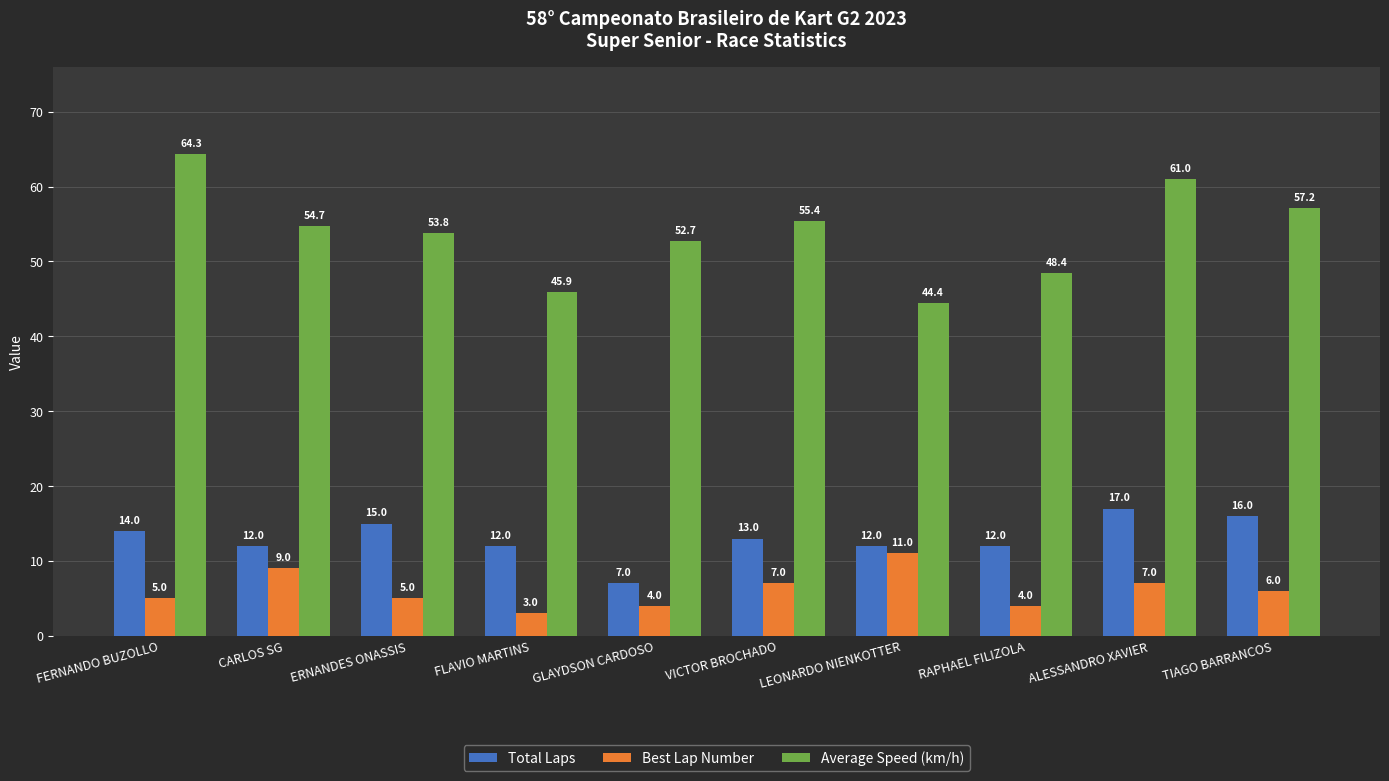

Reading right to left, transcribe all the data shown in this chart.

Total Laps: TIAGO BARRANCOS=16.0	ALESSANDRO XAVIER=17.0	RAPHAEL FILIZOLA=12.0	LEONARDO NIENKOTTER=12.0	VICTOR BROCHADO=13.0	GLAYDSON CARDOSO=7.0	FLAVIO MARTINS=12.0	ERNANDES ONASSIS=15.0	CARLOS SG=12.0	FERNANDO BUZOLLO=14.0
Best Lap Number: TIAGO BARRANCOS=6.0	ALESSANDRO XAVIER=7.0	RAPHAEL FILIZOLA=4.0	LEONARDO NIENKOTTER=11.0	VICTOR BROCHADO=7.0	GLAYDSON CARDOSO=4.0	FLAVIO MARTINS=3.0	ERNANDES ONASSIS=5.0	CARLOS SG=9.0	FERNANDO BUZOLLO=5.0
Average Speed (km/h): TIAGO BARRANCOS=57.2	ALESSANDRO XAVIER=61.0	RAPHAEL FILIZOLA=48.4	LEONARDO NIENKOTTER=44.4	VICTOR BROCHADO=55.4	GLAYDSON CARDOSO=52.7	FLAVIO MARTINS=45.9	ERNANDES ONASSIS=53.8	CARLOS SG=54.7	FERNANDO BUZOLLO=64.3